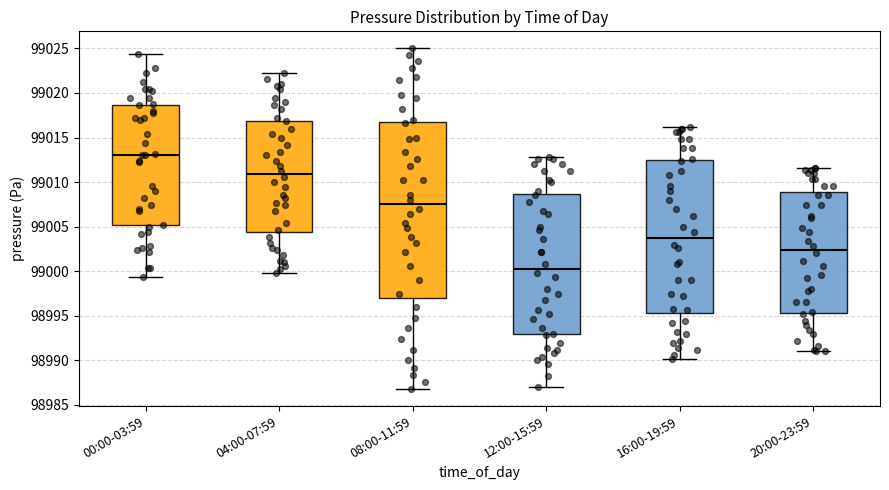

Reading left to right, transcribe this box plot: for each box, give where its median line is, the range the box spans, and where its two whiskers end, as read against the y-axis. The values are not printed on the chart, so give them approximately, as read against the axis.

00:00-03:59: median 99013.0, box 99005.0 to 99018.5, whiskers 98999.5 to 99024.5
04:00-07:59: median 99011.0, box 99004.5 to 99017.0, whiskers 99000.0 to 99022.0
08:00-11:59: median 99007.5, box 98997.0 to 99016.5, whiskers 98987.0 to 99025.0
12:00-15:59: median 99000.5, box 98993.0 to 99008.5, whiskers 98987.0 to 99013.0
16:00-19:59: median 99003.5, box 98995.5 to 99012.5, whiskers 98990.0 to 99016.0
20:00-23:59: median 99002.5, box 98995.5 to 99009.0, whiskers 98991.0 to 99011.5